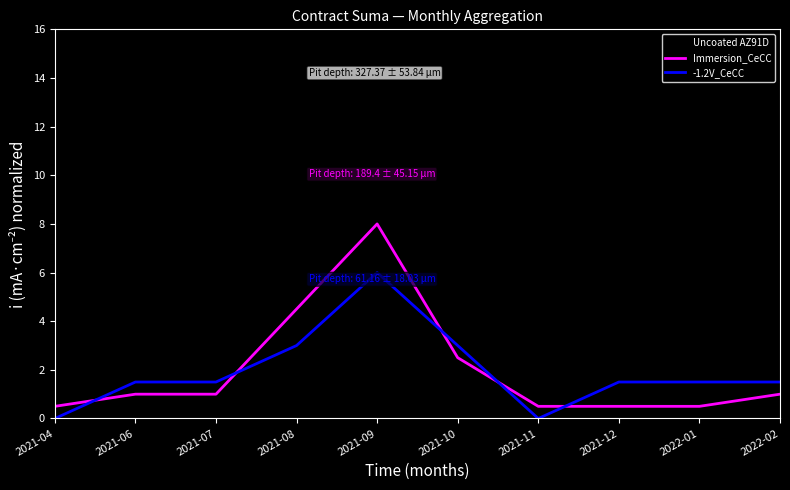

What position from the right is 2021-04?

10